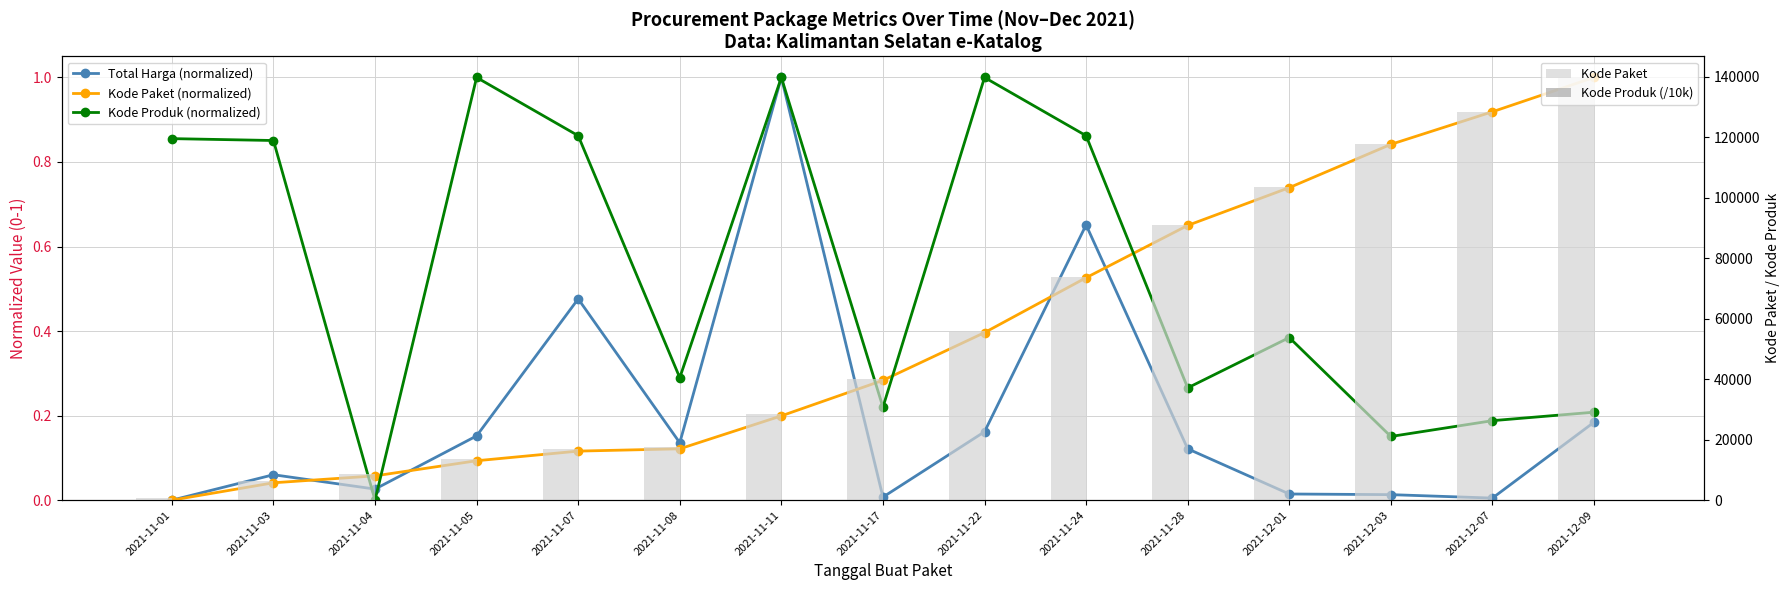

What is the maximum value shown in the chart?

139817.0